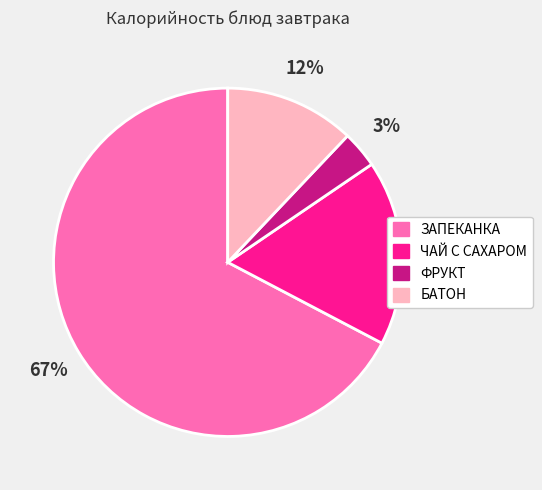

What is the largest slice in the pie chart?

ЗАПЕКАНКА